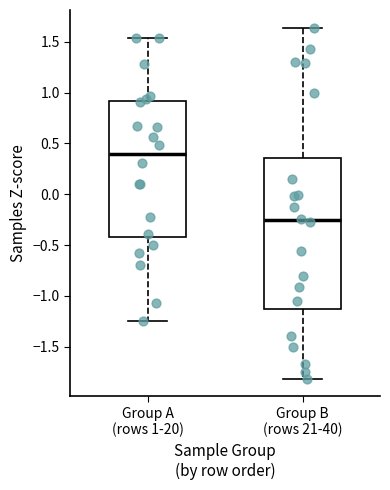

Reading left to right, read every box against the y-axis: the position of its median line, the range the box covers, and the ends of its whiskers. The values are not printed on the chart, so give them approximately, as read against the axis.

Group A (rows 1-20): median 0.40, box -0.40 to 0.90, whiskers -1.25 to 1.55
Group B (rows 21-40): median -0.25, box -1.15 to 0.35, whiskers -1.80 to 1.65